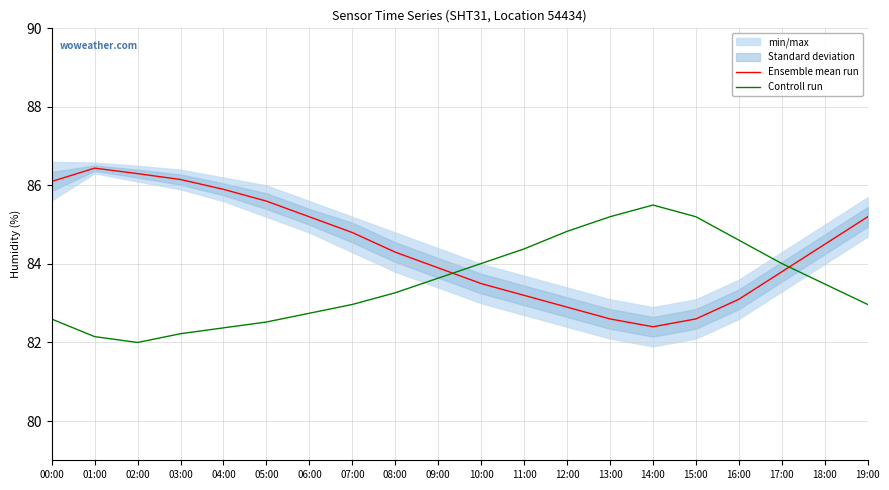

Where do Ensemble mean run and Controll run first cross each other?

09:00 and 10:00